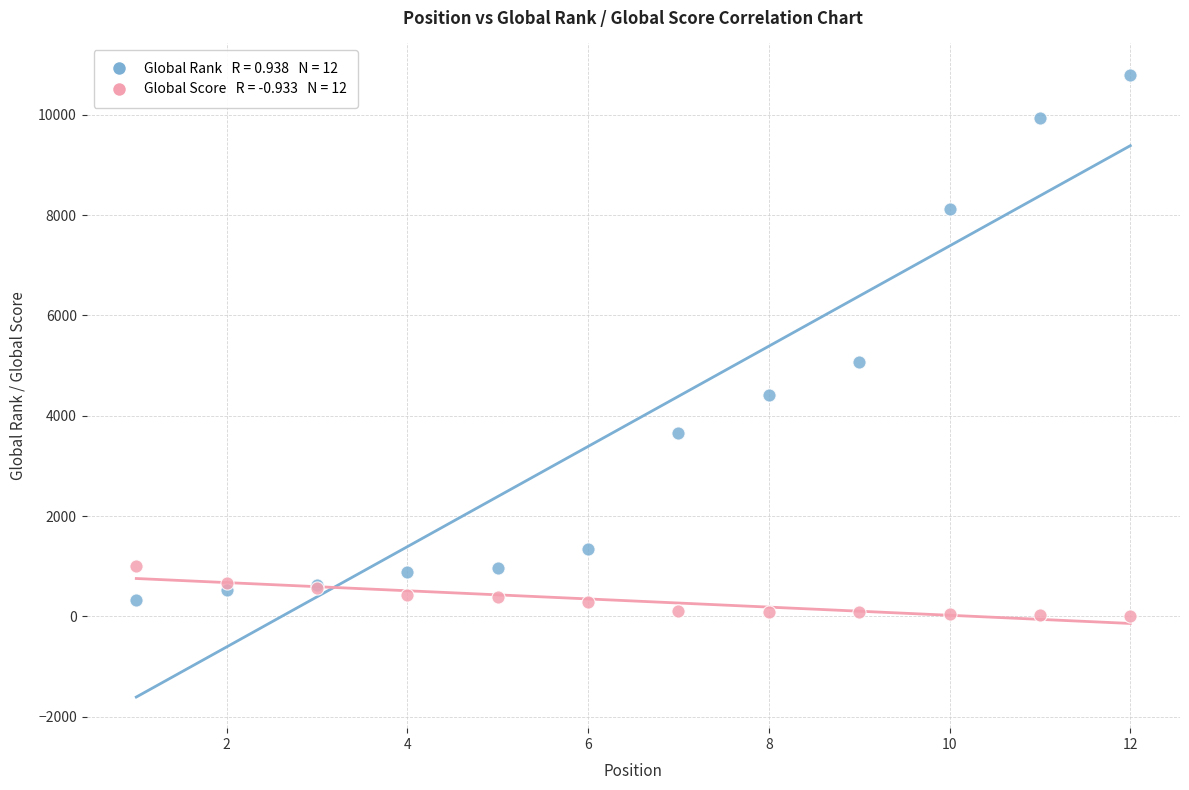

Across all series, what Y value is closest to 5404?

5069